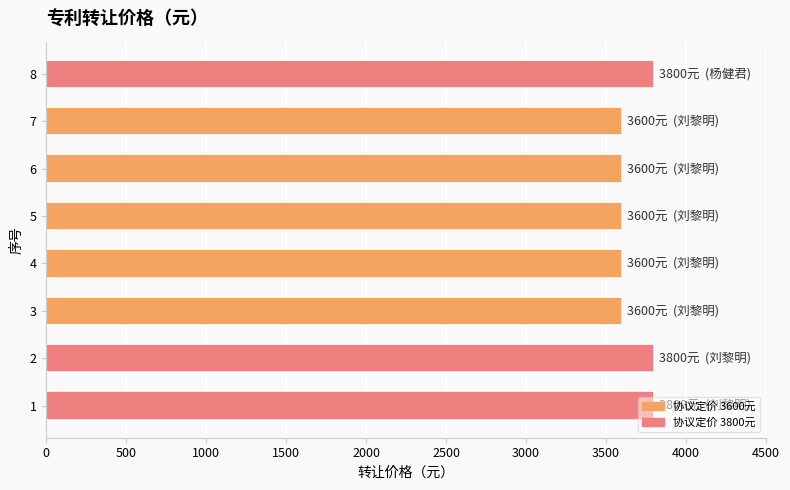

What is the difference between the values at 3 and 1?

200